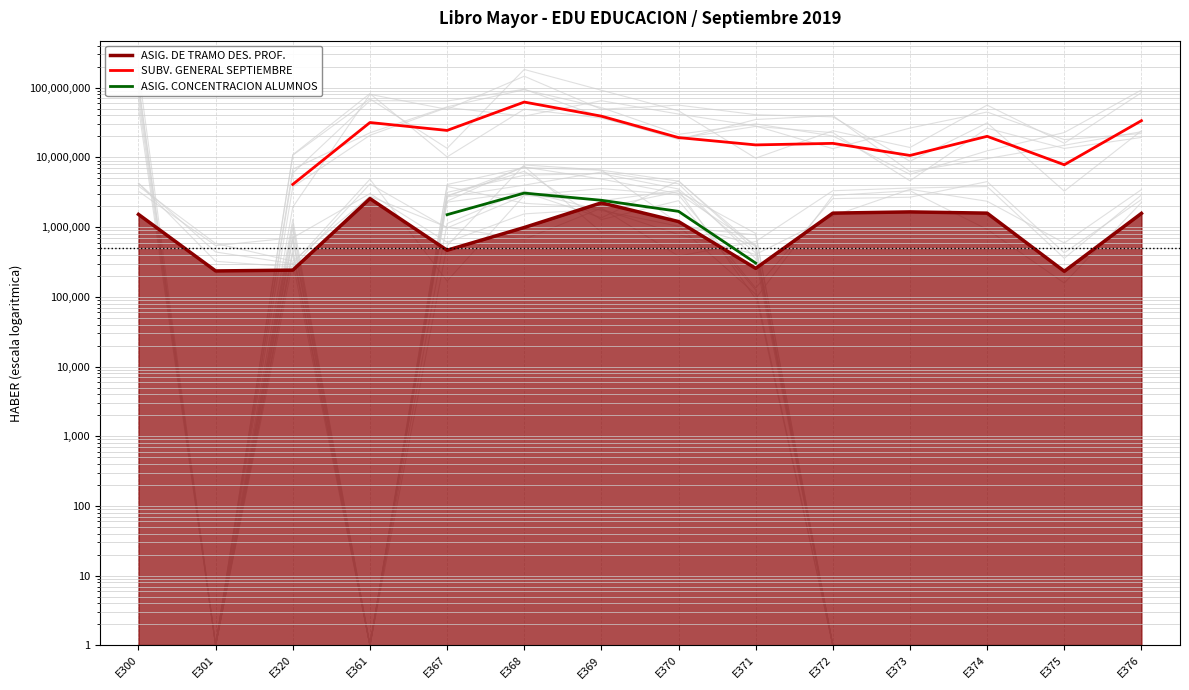

At which category does ASIG. CONCENTRACION ALUMNOS reach its first local peak?

E368